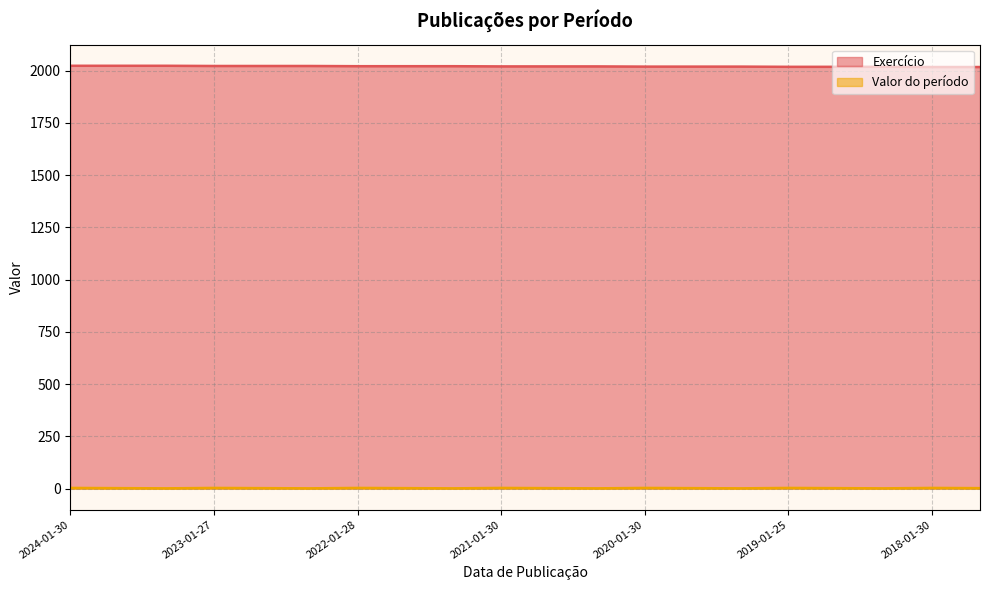

Read the Valor do período value at 2023-05-29.

1